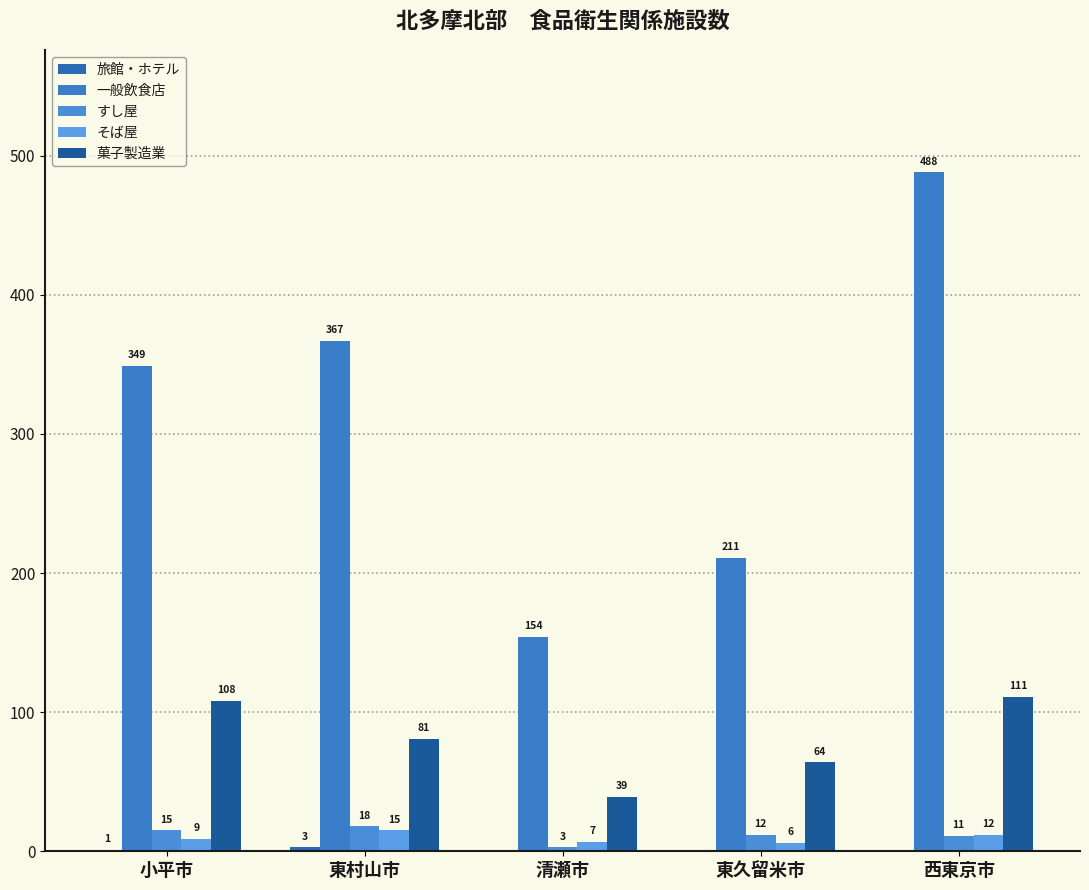

Count the number of data series in this chart.

5